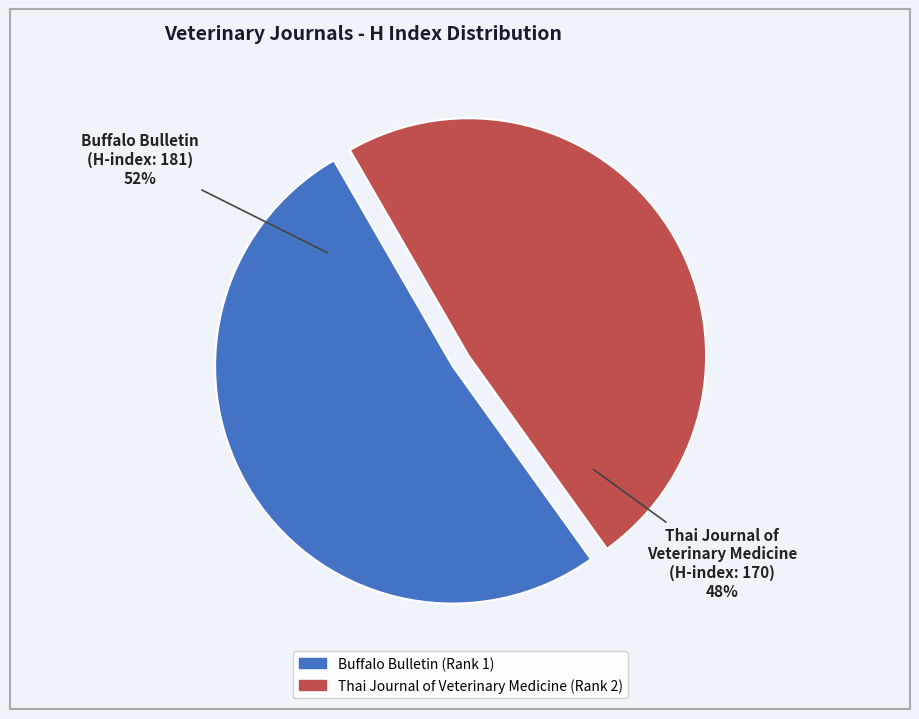

To the nearest percent, what is the average slice percentage?

50%